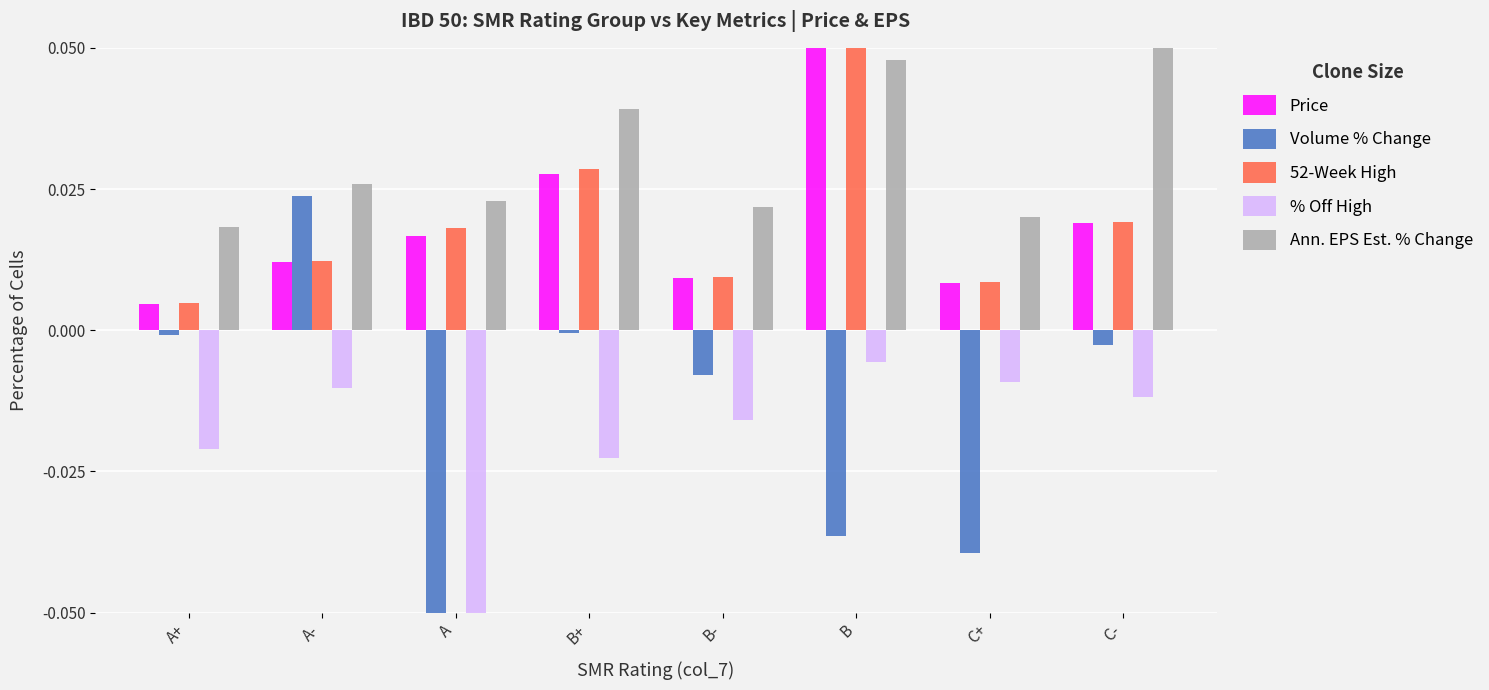

How many data points in Volume % Change are above 0?

1